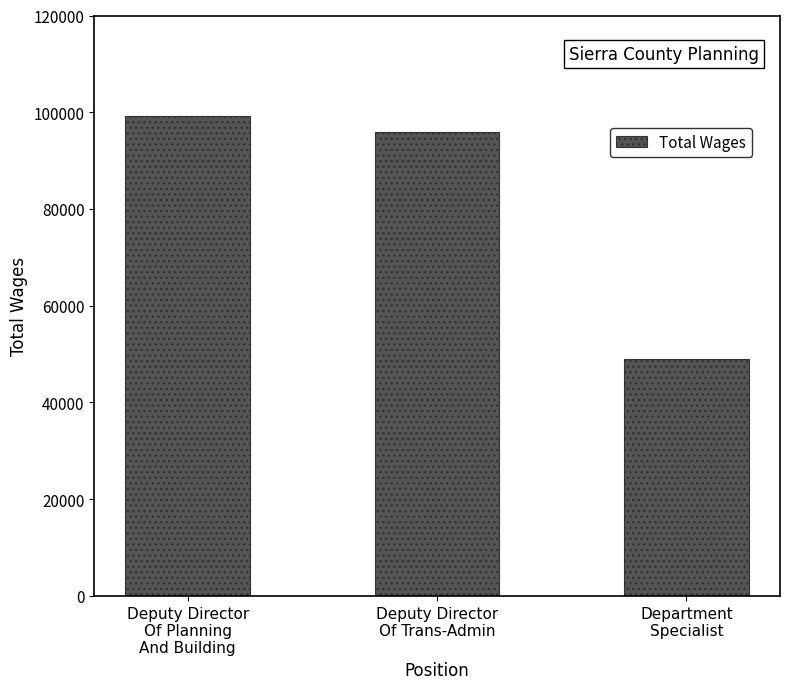

At which label does the data first exceed 95848?

Deputy Director
Of Planning
And Building